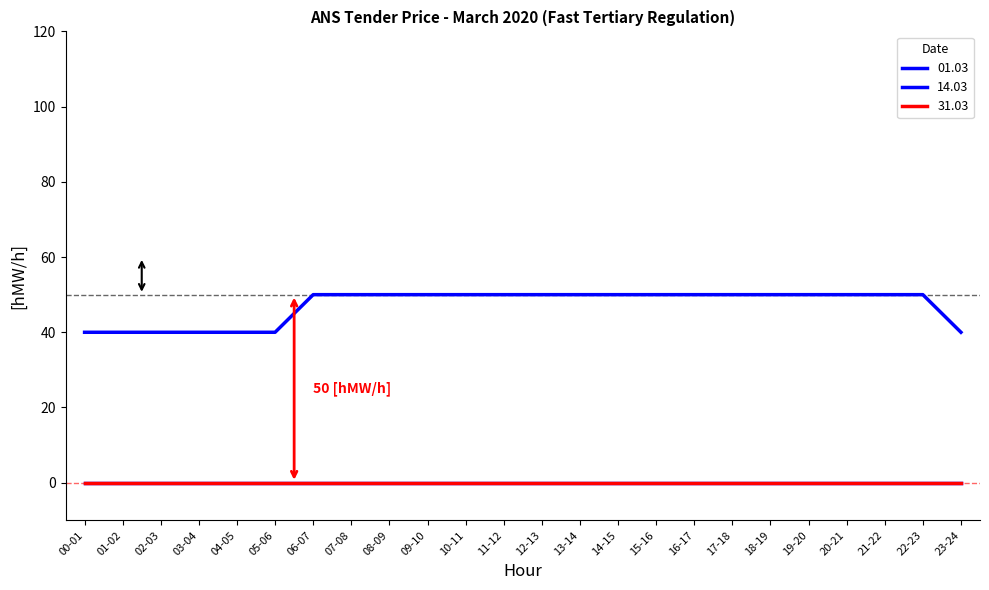

Does the chart have visible grid lines?

No